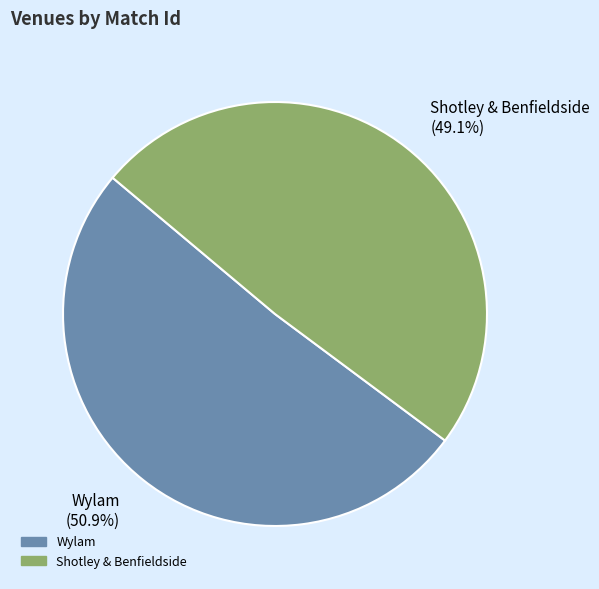

Between Wylam and Shotley & Benfieldside, which is larger?

Wylam